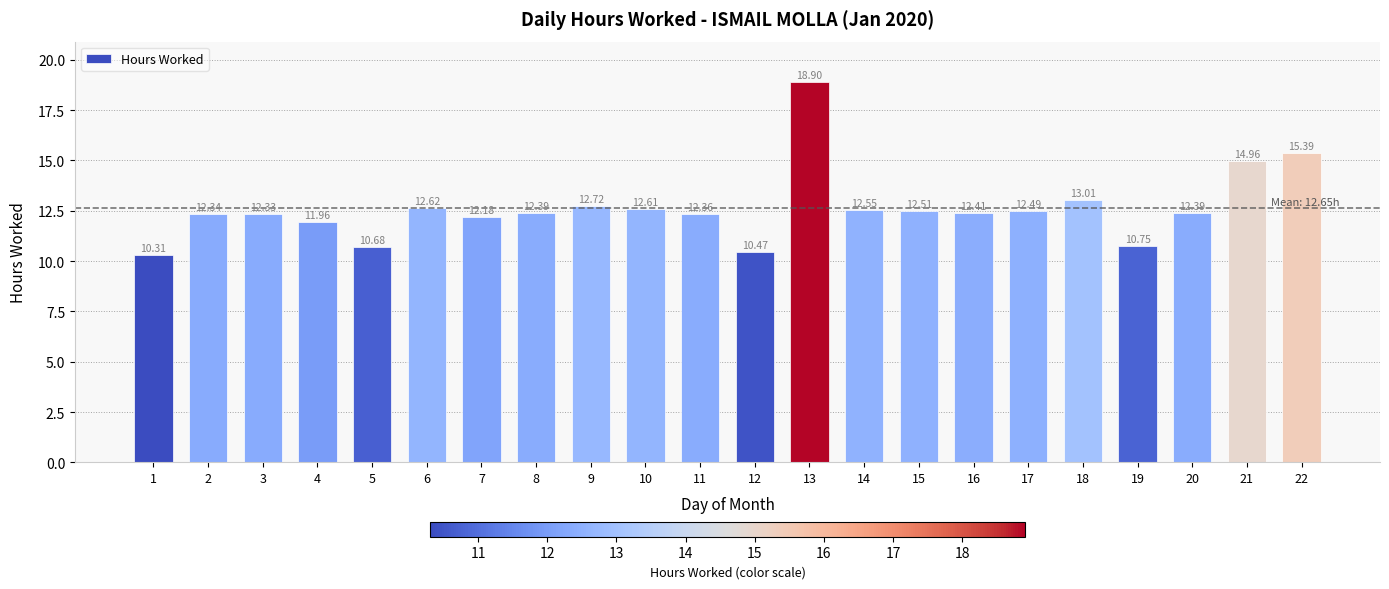

Which has a higher value, 3 or 14?

14